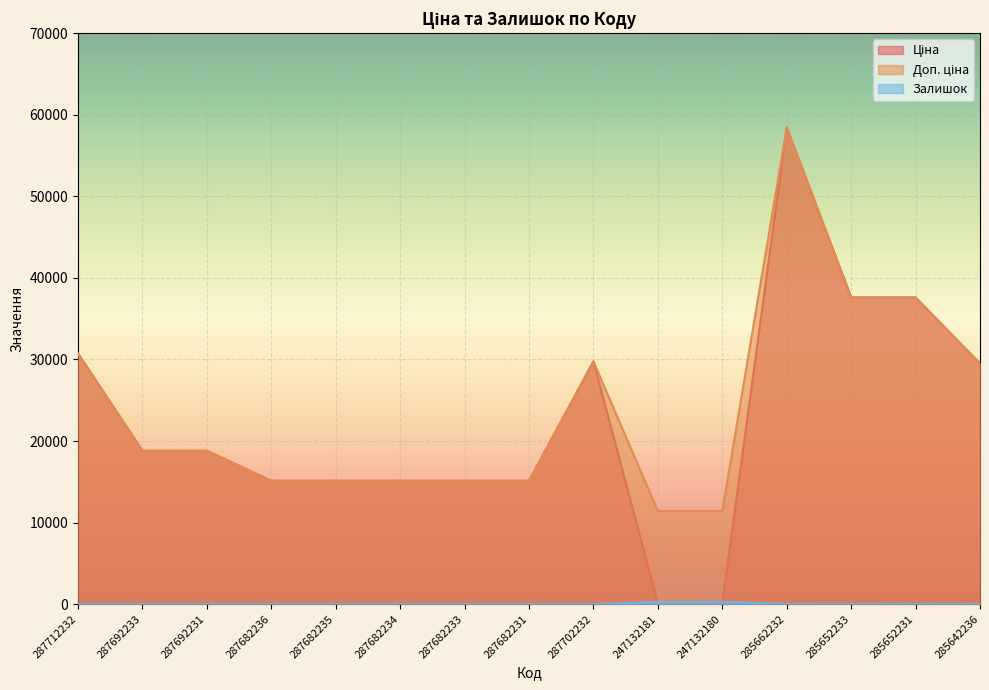

What position from the left is 247132181?

10